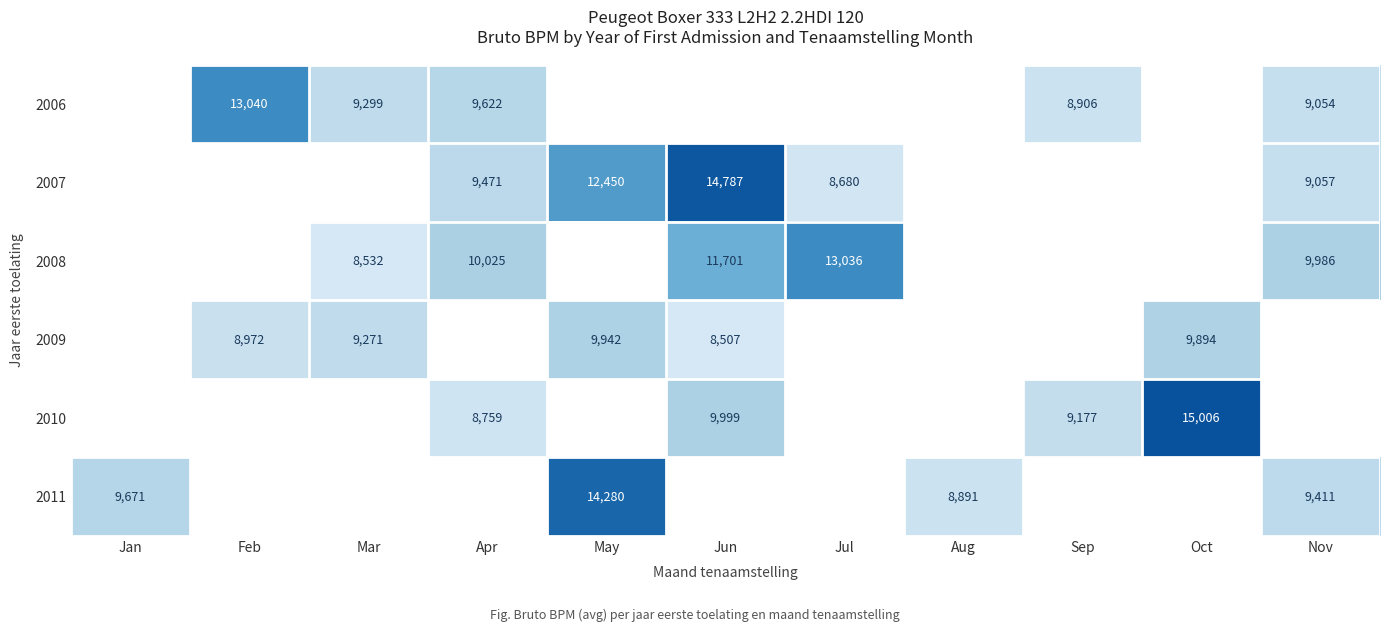

The value of 2006 at Nov is 9054. True or false?

True